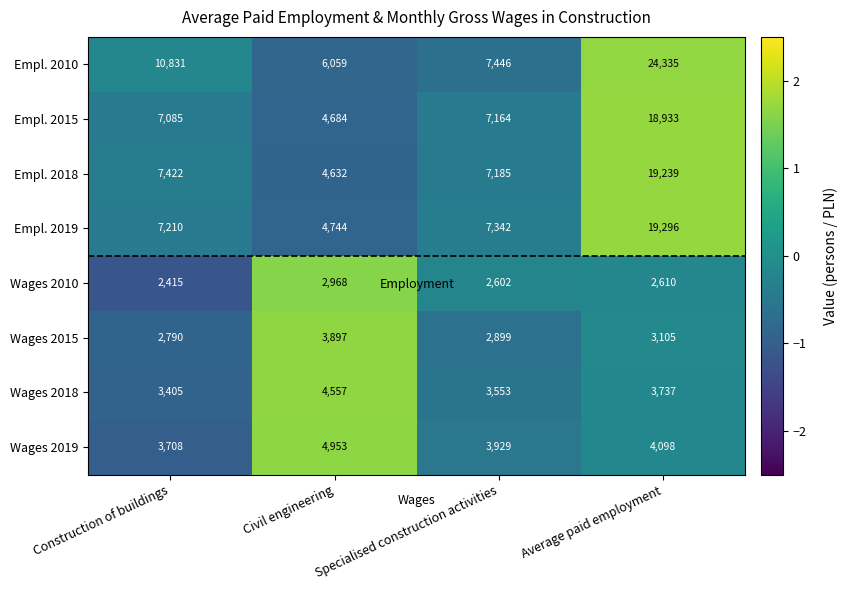

Is it true that Wages 2015 equals 5275 at Civil engineering?

False